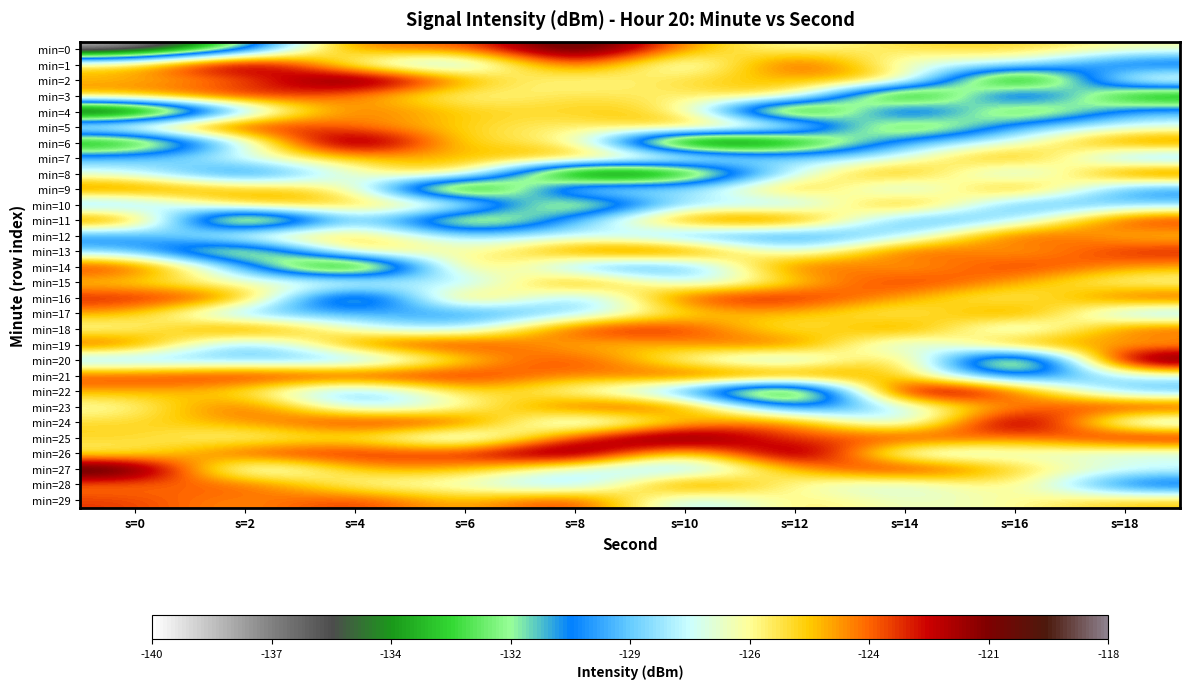

Reading left to right, transcribe all the data shown in this chart.

min=0: s=0=-138.9	s=2=-132.1	s=4=-122.8	s=6=-124.1	s=8=-118.2	s=10=-124.5	s=12=-126.9	s=14=-125.2	s=16=-125.0	s=18=-126.4
min=1: s=0=-125.0	s=2=-118.6	s=4=-127.6	s=6=-130.0	s=8=-121.7	s=10=-129.3	s=12=-121.2	s=14=-128.1	s=16=-127.1	s=18=-131.9
min=2: s=0=-124.8	s=2=-124.3	s=4=-118.2	s=6=-124.5	s=8=-126.9	s=10=-125.0	s=12=-124.8	s=14=-123.7	s=16=-139.5	s=18=-125.0
min=3: s=0=-123.7	s=2=-121.7	s=4=-124.1	s=6=-126.9	s=8=-125.2	s=10=-126.4	s=12=-123.7	s=14=-139.5	s=16=-125.0	s=18=-136.0
min=4: s=0=-139.5	s=2=-129.3	s=4=-122.8	s=6=-125.2	s=8=-125.0	s=10=-124.8	s=12=-139.5	s=14=-125.0	s=16=-136.0	s=18=-129.0
min=5: s=0=-125.0	s=2=-121.2	s=4=-124.1	s=6=-125.0	s=8=-126.4	s=10=-123.7	s=12=-125.0	s=14=-136.0	s=16=-129.0	s=18=-127.4
min=6: s=0=-136.0	s=2=-128.1	s=4=-118.2	s=6=-126.4	s=8=-124.8	s=10=-139.5	s=12=-136.0	s=14=-129.0	s=16=-127.4	s=18=-122.9
min=7: s=0=-129.0	s=2=-127.1	s=4=-124.5	s=6=-124.8	s=8=-123.7	s=10=-125.0	s=12=-129.0	s=14=-127.4	s=16=-122.9	s=18=-130.2
min=8: s=0=-127.4	s=2=-131.9	s=4=-126.9	s=6=-123.7	s=8=-139.5	s=10=-136.0	s=12=-127.4	s=14=-122.9	s=16=-130.2	s=18=-121.9
min=9: s=0=-122.9	s=2=-124.8	s=4=-125.2	s=6=-139.5	s=8=-125.0	s=10=-129.0	s=12=-122.9	s=14=-130.2	s=16=-121.9	s=18=-130.7
min=10: s=0=-130.2	s=2=-123.7	s=4=-125.0	s=6=-125.0	s=8=-136.0	s=10=-127.4	s=12=-130.2	s=14=-121.9	s=16=-130.7	s=18=-128.9
min=11: s=0=-121.9	s=2=-139.5	s=4=-126.4	s=6=-136.0	s=8=-129.0	s=10=-122.9	s=12=-121.9	s=14=-130.7	s=16=-128.9	s=18=-121.9
min=12: s=0=-130.7	s=2=-125.0	s=4=-124.8	s=6=-129.0	s=8=-127.4	s=10=-130.2	s=12=-130.7	s=14=-128.9	s=16=-121.9	s=18=-125.3
min=13: s=0=-128.9	s=2=-136.0	s=4=-123.7	s=6=-127.4	s=8=-122.9	s=10=-121.9	s=12=-128.9	s=14=-121.9	s=16=-125.3	s=18=-122.2
min=14: s=0=-121.9	s=2=-129.0	s=4=-139.5	s=6=-122.9	s=8=-130.2	s=10=-130.7	s=12=-121.9	s=14=-125.3	s=16=-122.2	s=18=-124.3
min=15: s=0=-125.3	s=2=-127.4	s=4=-125.0	s=6=-130.2	s=8=-121.9	s=10=-128.9	s=12=-125.3	s=14=-122.2	s=16=-124.3	s=18=-126.9
min=16: s=0=-122.2	s=2=-122.9	s=4=-136.0	s=6=-121.9	s=8=-130.7	s=10=-121.9	s=12=-122.2	s=14=-124.3	s=16=-126.9	s=18=-122.4
min=17: s=0=-124.3	s=2=-130.2	s=4=-129.0	s=6=-130.7	s=8=-128.9	s=10=-125.3	s=12=-124.3	s=14=-126.9	s=16=-122.4	s=18=-129.7
min=18: s=0=-126.9	s=2=-121.9	s=4=-127.4	s=6=-128.9	s=8=-121.9	s=10=-122.2	s=12=-126.9	s=14=-122.4	s=16=-129.7	s=18=-122.6
min=19: s=0=-122.4	s=2=-130.7	s=4=-122.9	s=6=-121.9	s=8=-125.3	s=10=-124.3	s=12=-122.4	s=14=-129.7	s=16=-122.6	s=18=-125.0
min=20: s=0=-129.7	s=2=-128.9	s=4=-130.2	s=6=-125.3	s=8=-122.2	s=10=-126.9	s=12=-129.7	s=14=-122.6	s=16=-138.9	s=18=-118.6
min=21: s=0=-122.6	s=2=-121.9	s=4=-121.9	s=6=-122.2	s=8=-124.3	s=10=-122.4	s=12=-122.6	s=14=-125.0	s=16=-132.1	s=18=-127.6
min=22: s=0=-124.5	s=2=-125.3	s=4=-130.7	s=6=-124.3	s=8=-126.9	s=10=-129.7	s=12=-138.9	s=14=-118.6	s=16=-122.8	s=18=-130.0
min=23: s=0=-126.9	s=2=-122.2	s=4=-128.9	s=6=-126.9	s=8=-122.4	s=10=-122.6	s=12=-132.1	s=14=-127.6	s=16=-124.1	s=18=-121.7
min=24: s=0=-125.2	s=2=-124.3	s=4=-121.9	s=6=-122.4	s=8=-129.7	s=10=-125.0	s=12=-122.8	s=14=-130.0	s=16=-118.2	s=18=-129.3
min=25: s=0=-125.0	s=2=-126.9	s=4=-125.3	s=6=-129.7	s=8=-122.6	s=10=-118.6	s=12=-124.1	s=14=-121.7	s=16=-124.5	s=18=-121.2
min=26: s=0=-126.4	s=2=-122.4	s=4=-122.2	s=6=-122.6	s=8=-118.6	s=10=-127.6	s=12=-118.2	s=14=-129.3	s=16=-126.9	s=18=-128.1
min=27: s=0=-118.2	s=2=-129.7	s=4=-124.3	s=6=-124.5	s=8=-127.6	s=10=-130.0	s=12=-124.5	s=14=-121.2	s=16=-125.2	s=18=-127.1
min=28: s=0=-124.1	s=2=-122.6	s=4=-126.9	s=6=-126.9	s=8=-130.0	s=10=-121.7	s=12=-126.9	s=14=-128.1	s=16=-125.0	s=18=-131.9
min=29: s=0=-122.8	s=2=-124.5	s=4=-122.4	s=6=-125.2	s=8=-121.7	s=10=-129.3	s=12=-125.2	s=14=-127.1	s=16=-126.4	s=18=-124.8